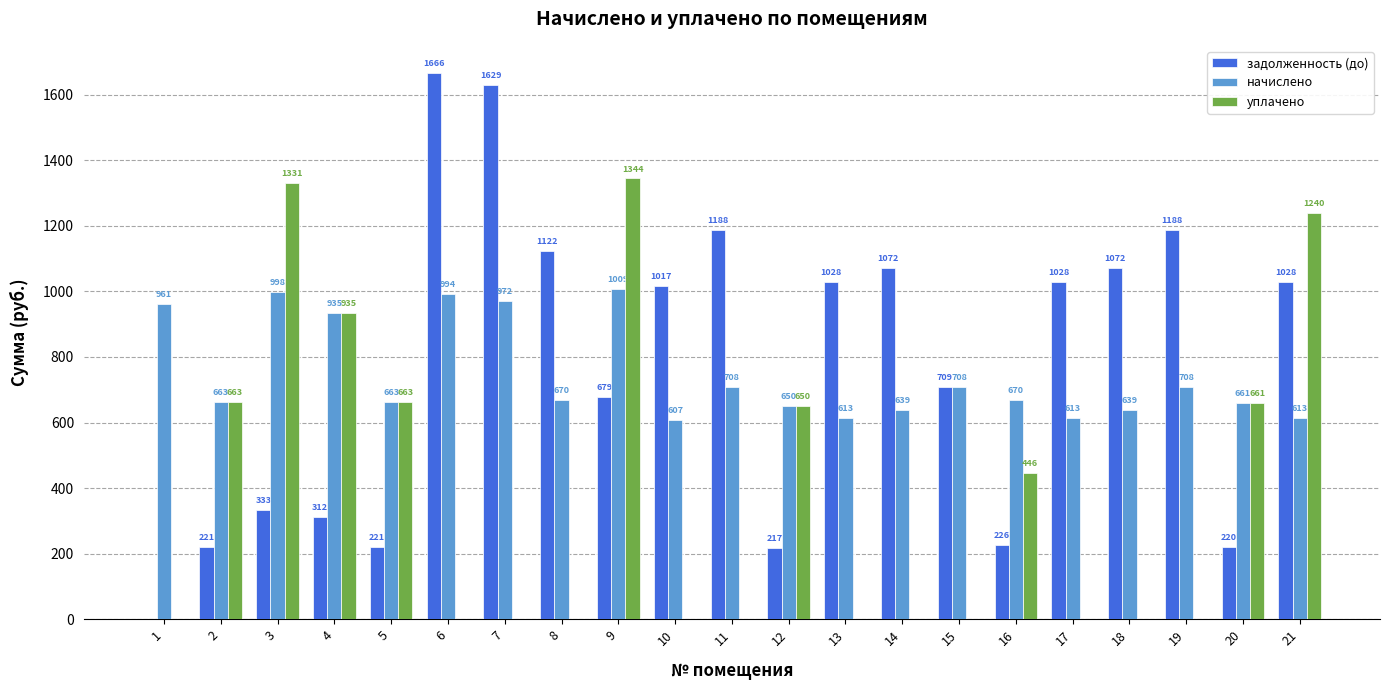

The задолженность (до) series shows 1028.3 at 21. True or false?

True